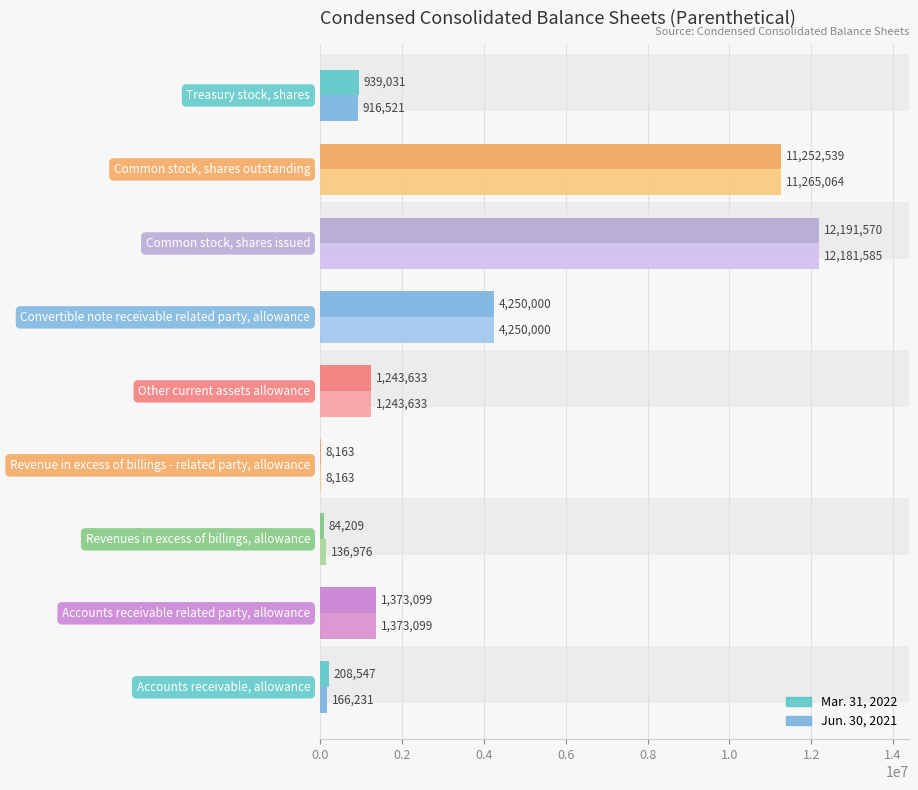

Reading left to right, transcribe all the data shown in this chart.

Mar. 31, 2022: 208547	1373099	84209	8163	1243633	4250000	12191570	11252539	939031
Jun. 30, 2021: 166231	1373099	136976	8163	1243633	4250000	12181585	11265064	916521